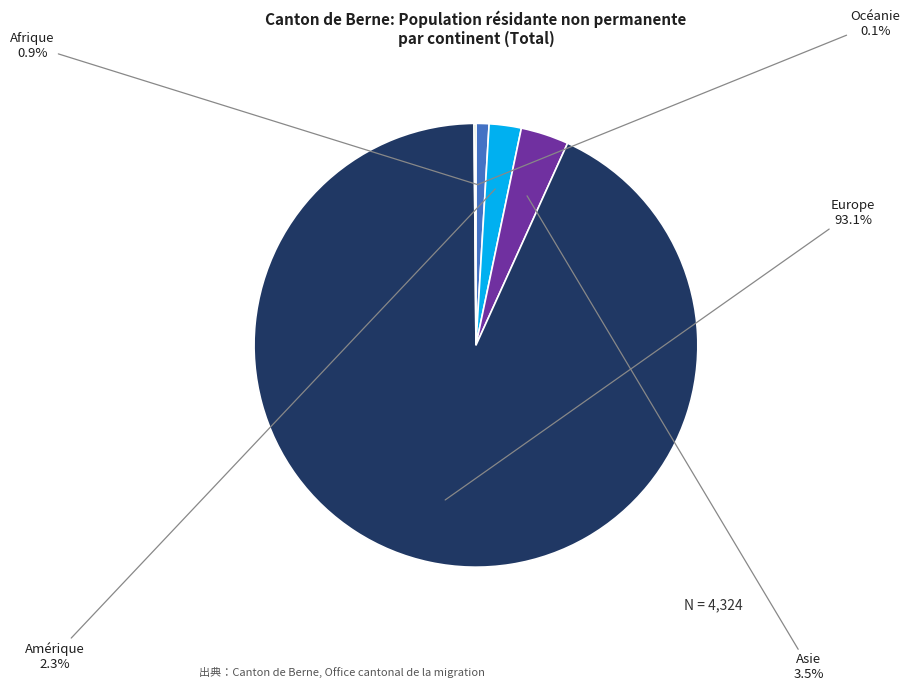

Which category has the biggest portion of the pie?

Europe